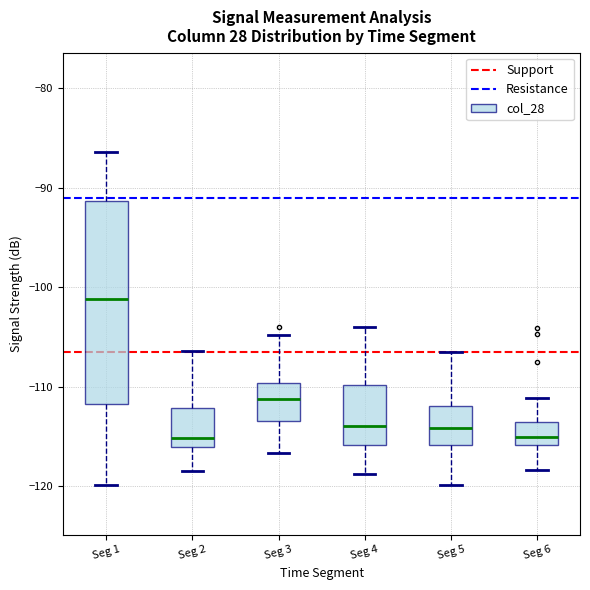

Reading left to right, transcribe this box plot: for each box, give where its median line is, the range the box spans, and where its two whiskers end, as read against the y-axis. The values are not printed on the chart, so give them approximately, as read against the axis.

Seg 1: median -101, box -112 to -91, whiskers -120 to -86
Seg 2: median -115, box -116 to -112, whiskers -118 to -106
Seg 3: median -111, box -113 to -110, whiskers -117 to -105
Seg 4: median -114, box -116 to -110, whiskers -119 to -104
Seg 5: median -114, box -116 to -112, whiskers -120 to -106
Seg 6: median -115, box -116 to -114, whiskers -118 to -111